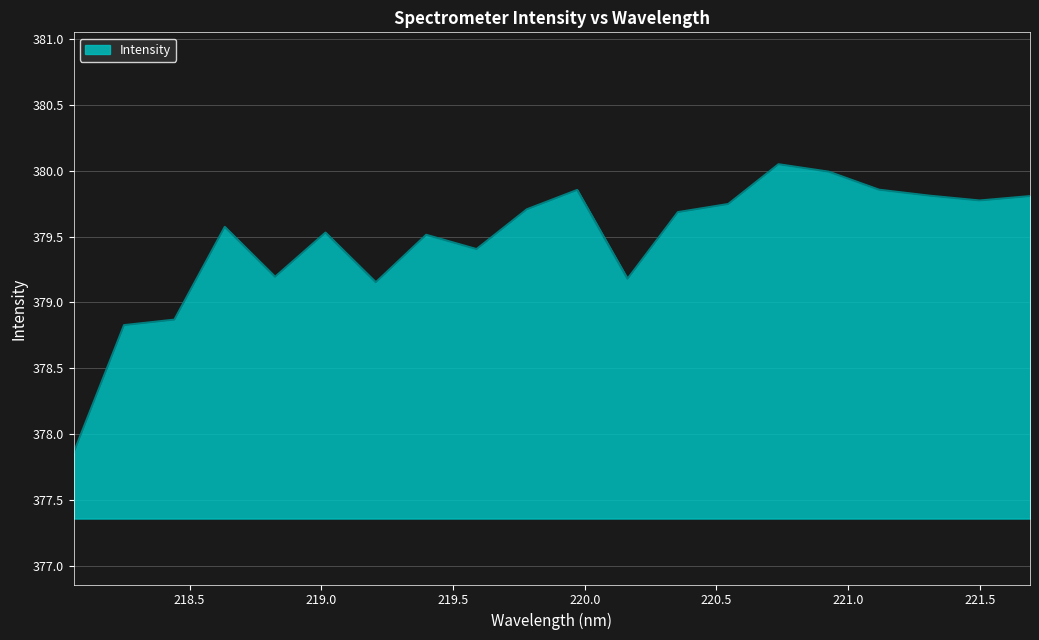

What is the difference between the maximum and minimum values?

2.2